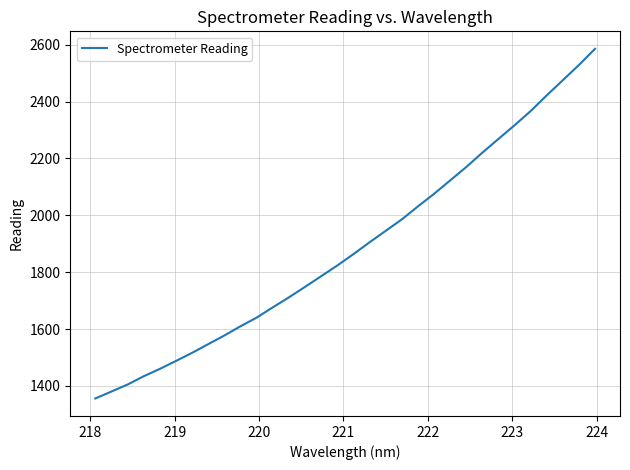

What is the greatest value displayed?

2585.7